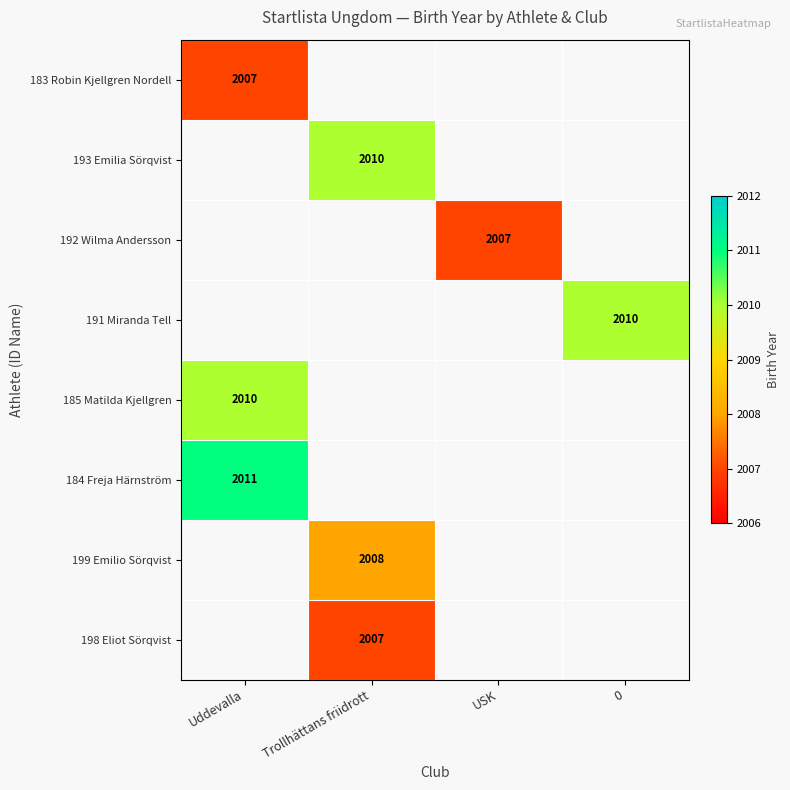

What is the greatest value displayed?

2011.0